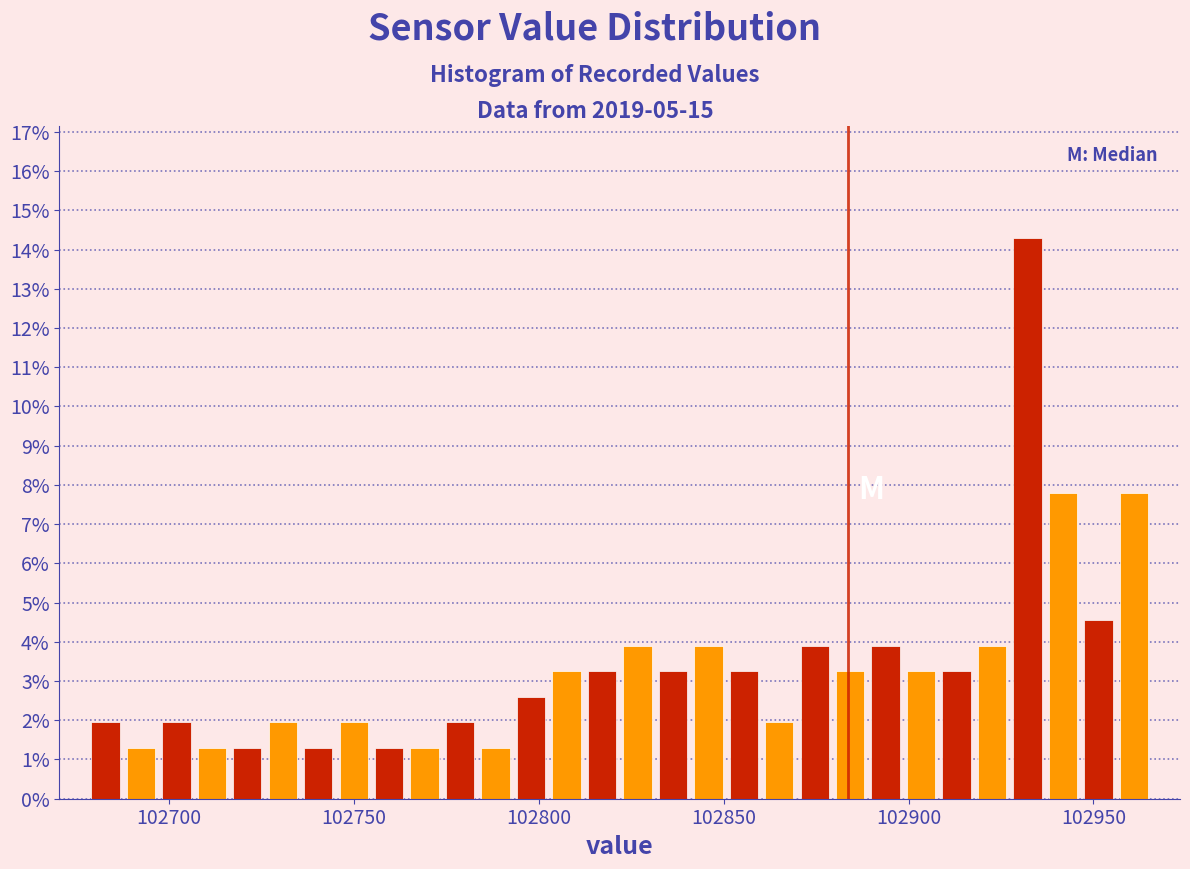

Read against the x-axis, roughly where is the centre of the tallest bar?

102930